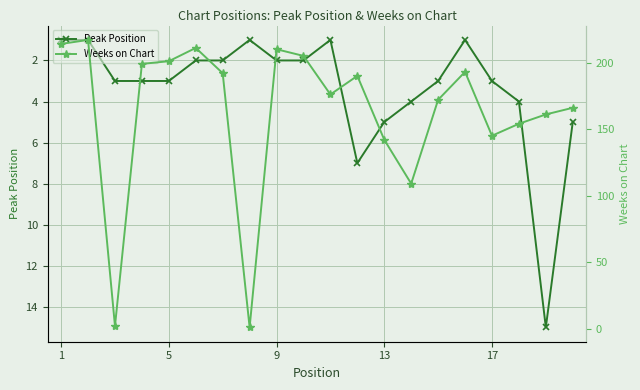

What is the highest value of the Peak Position series?

15